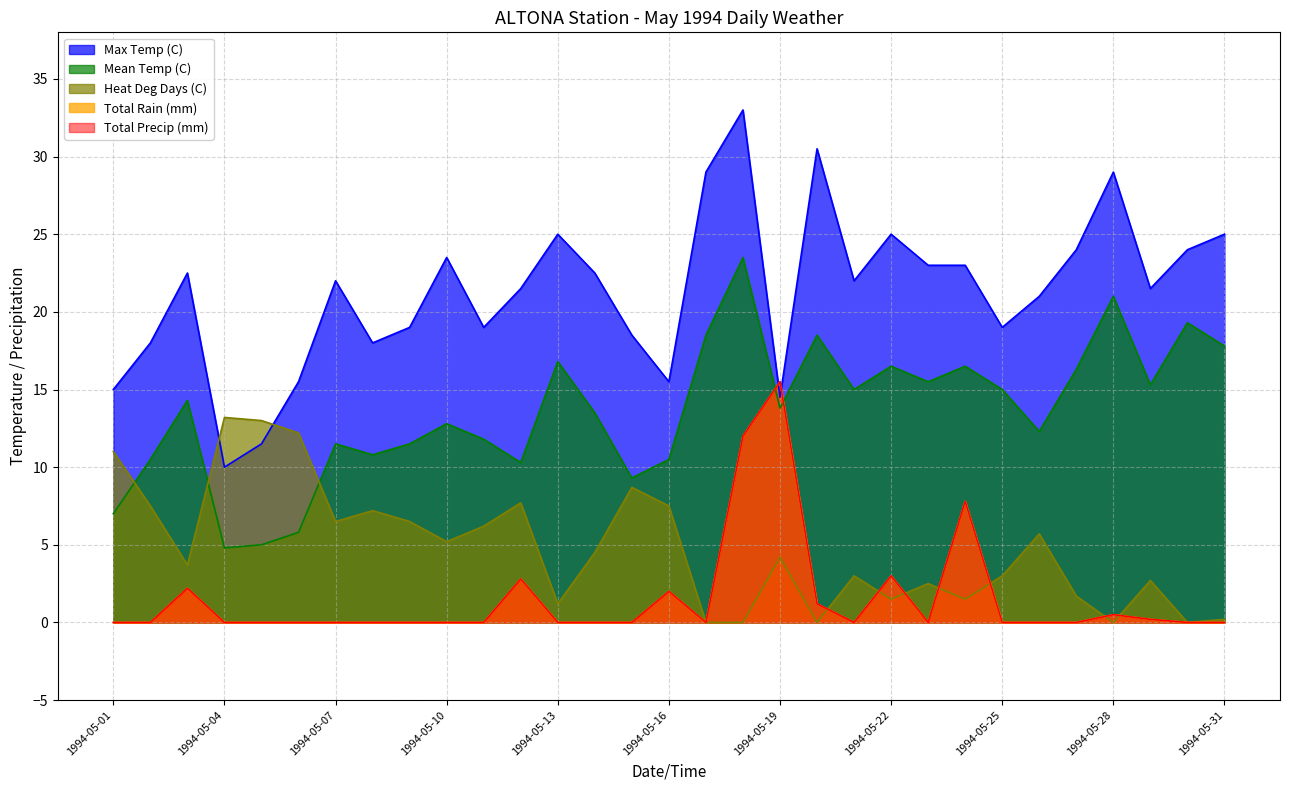

At which category is the sum across all series the highest?

1994-05-18